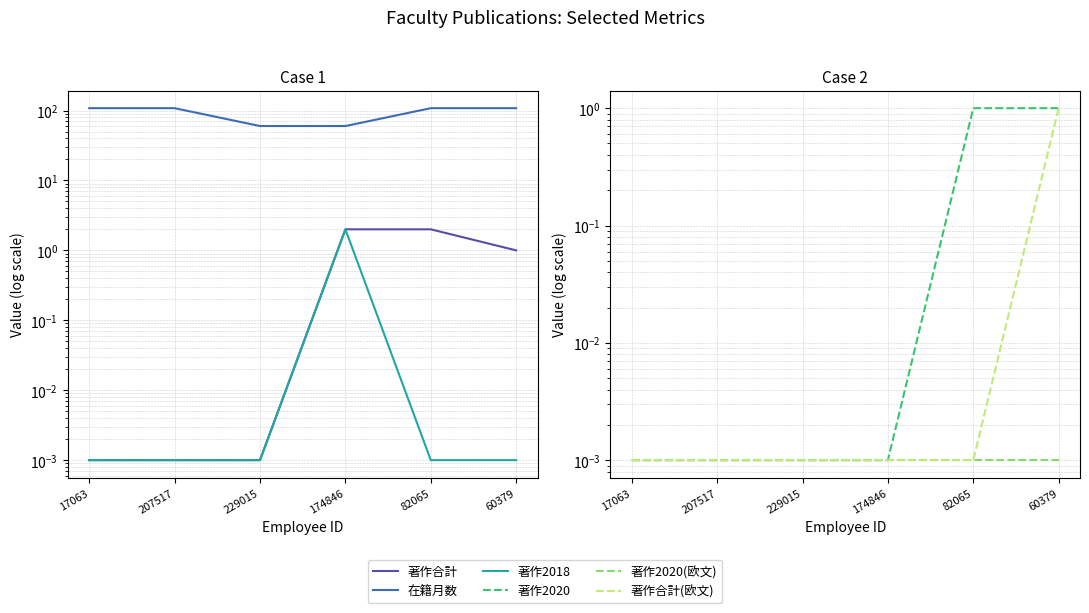

In 著作2018, how many points are higher than both neighbors (excluding endpoints)?

1